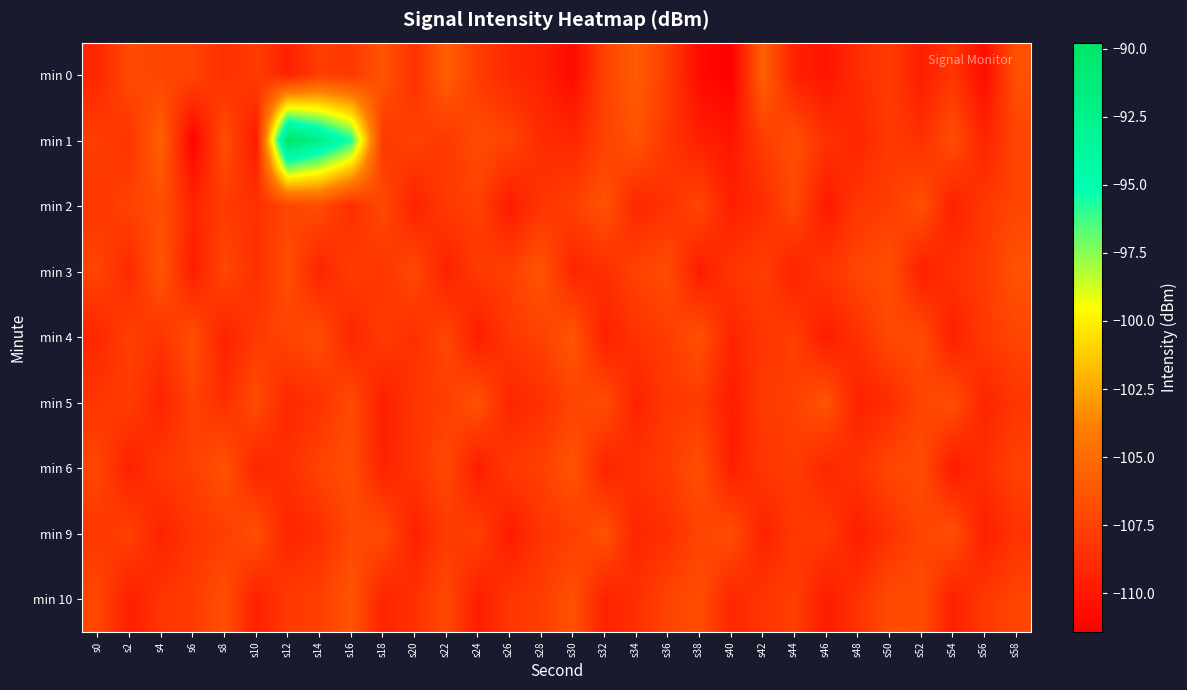

Which has a higher value, s6 or s20?

s6